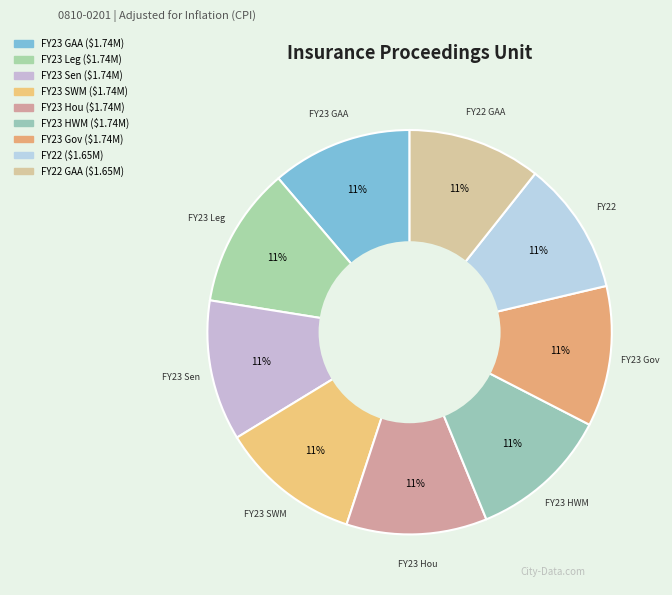

To the nearest percent, what is the average slice percentage?

11%